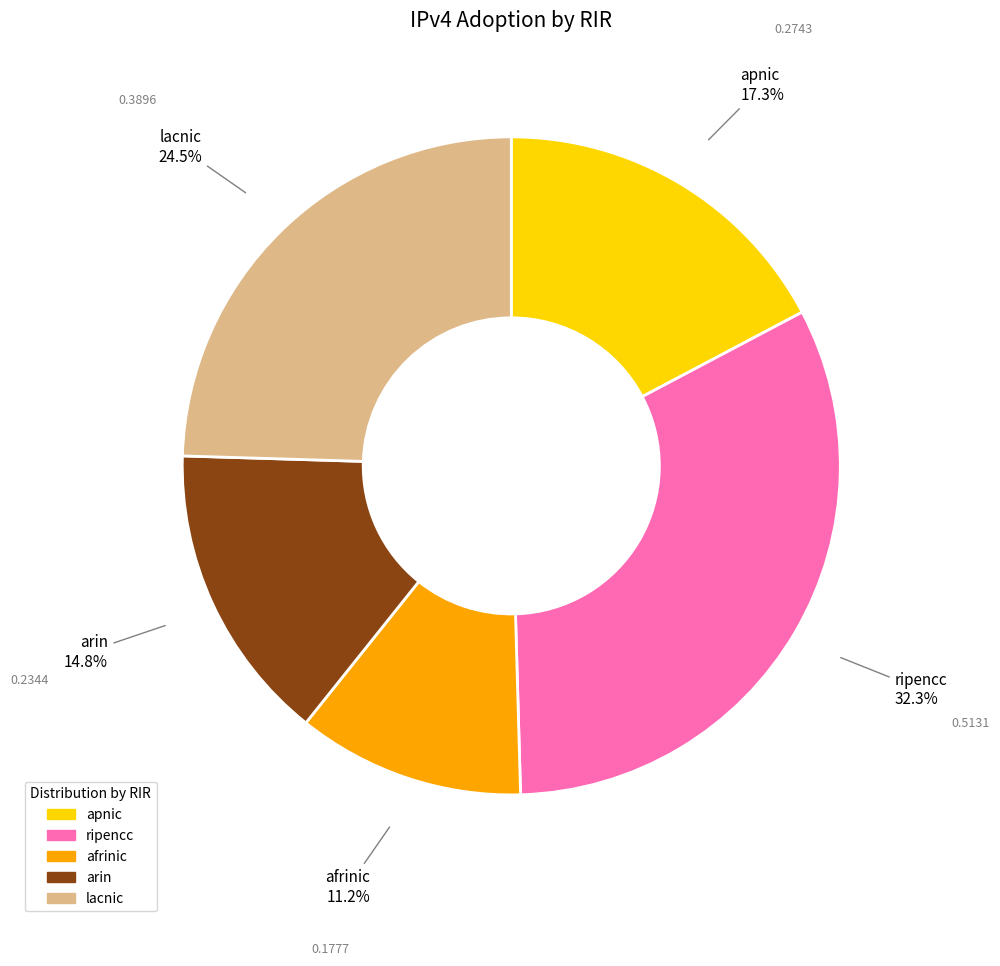

Which slice is the smallest?

afrinic